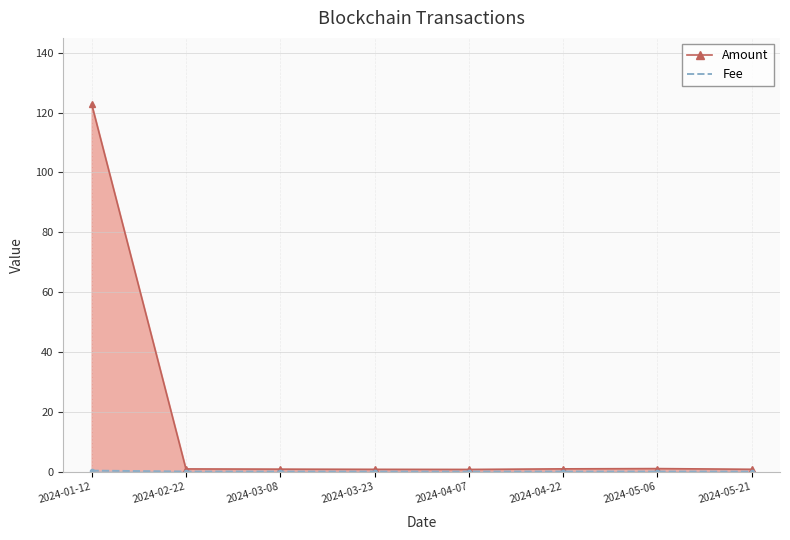

What is the greatest value displayed?

122.9